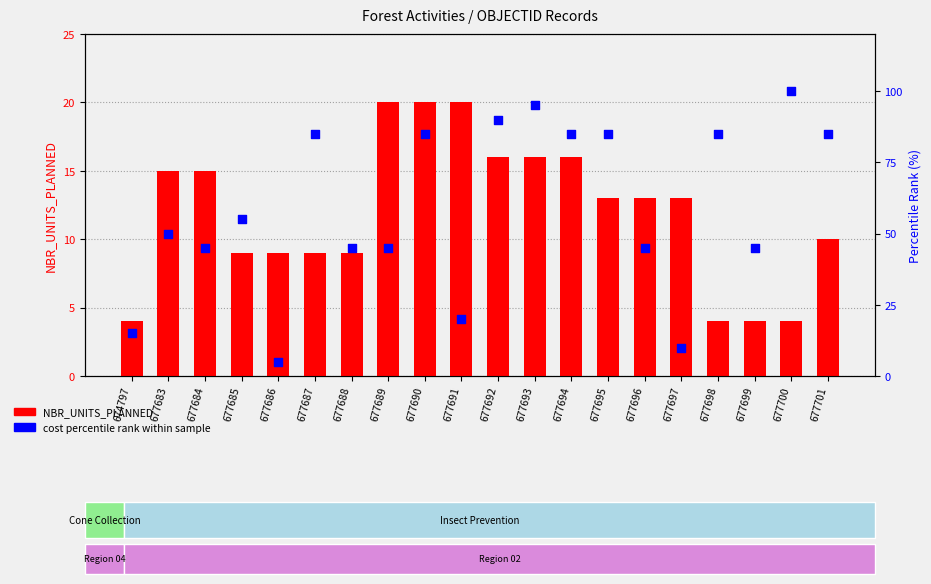

Which series contains the highest Y value?

cost percentile rank within sample